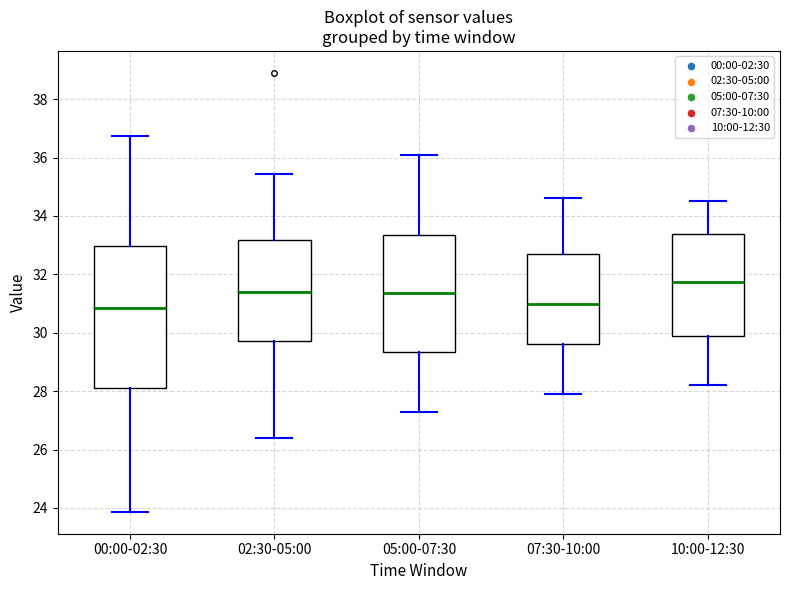

Comparing the boxes themselves (not the whiskers), which one is the tallest?

00:00-02:30